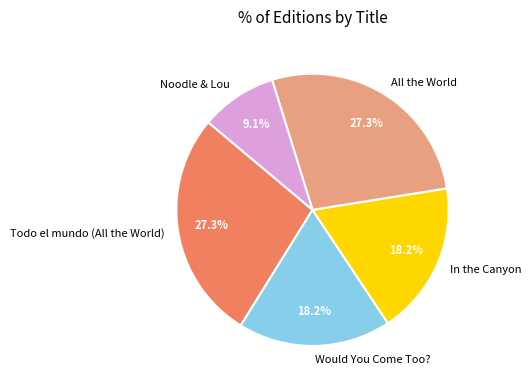

To the nearest percent, what portion does Noodle & Lou represent?

9%